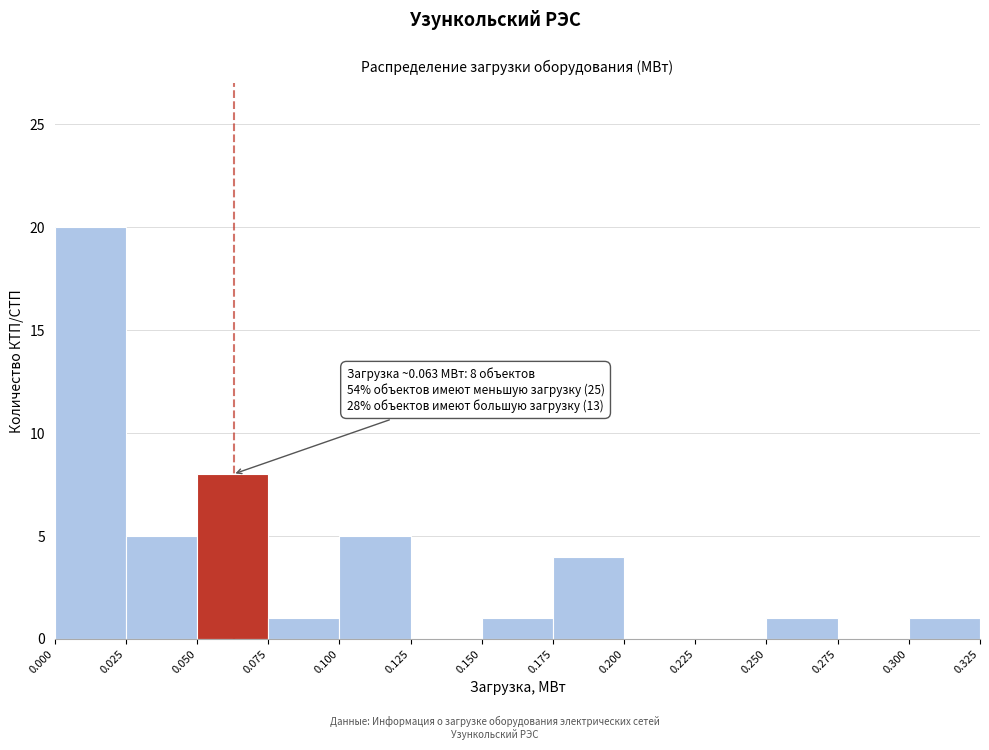

Which range on the x-axis has the tallest bar?

0.000 to 0.025